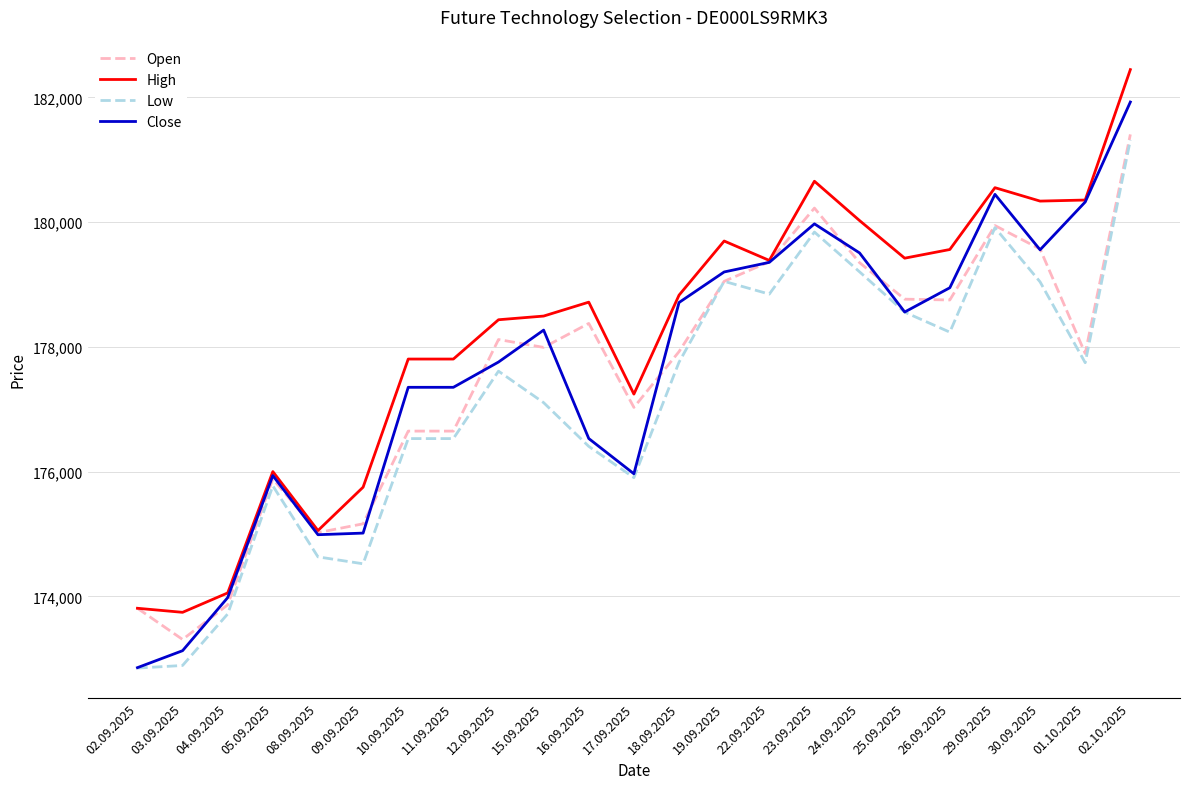

True or false: High has more than 0 points higher than both neighbors.

True